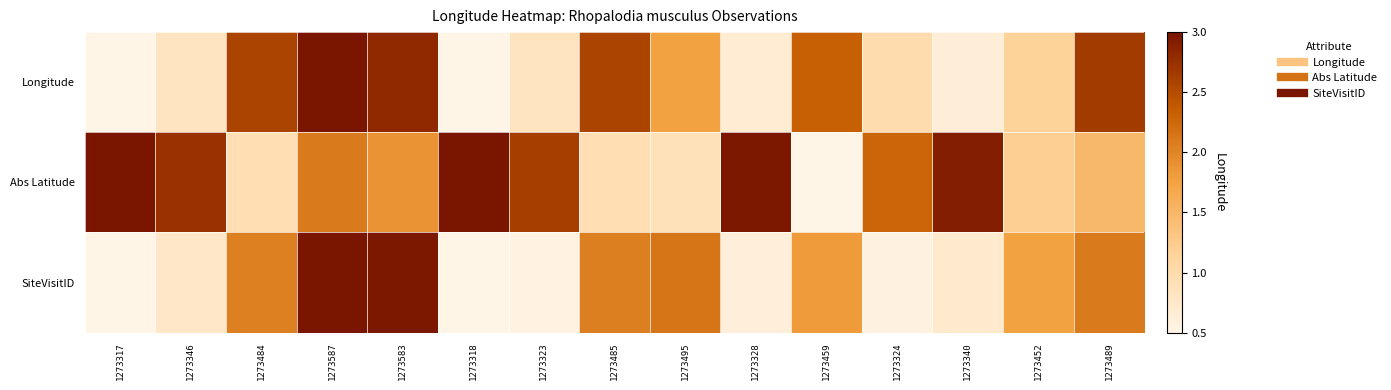

What is the minimum value shown in the chart?

0.5